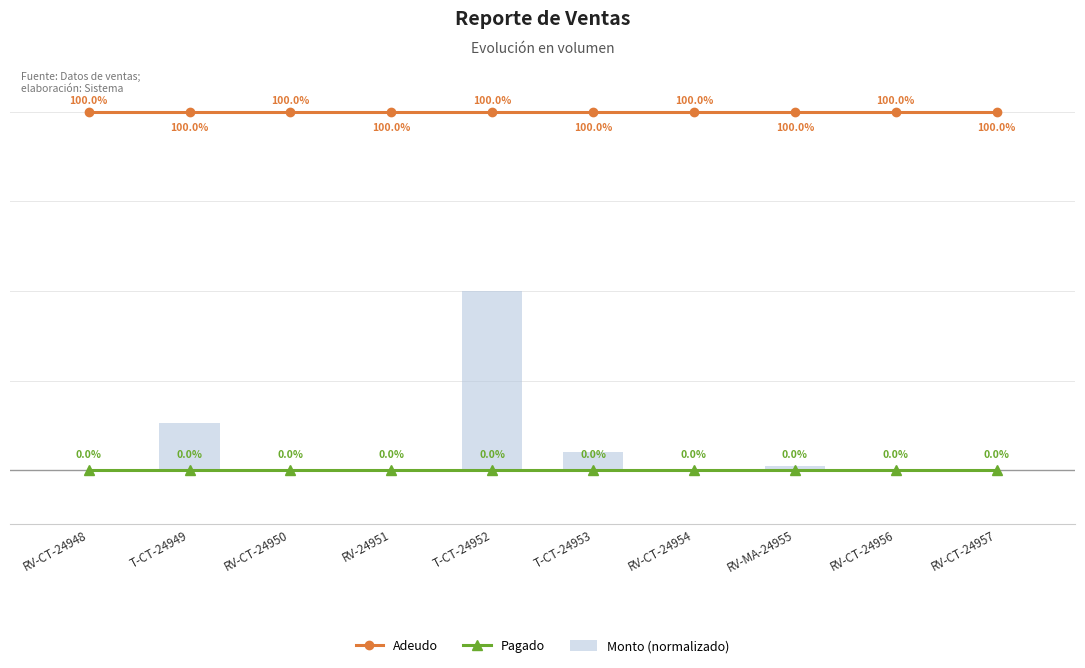

Rank the categories by Monto (normalizado) value from highest to lowest.

T-CT-24952, T-CT-24949, T-CT-24953, RV-MA-24955, RV-CT-24956, RV-24951, RV-CT-24950, RV-CT-24957, RV-CT-24948, RV-CT-24954